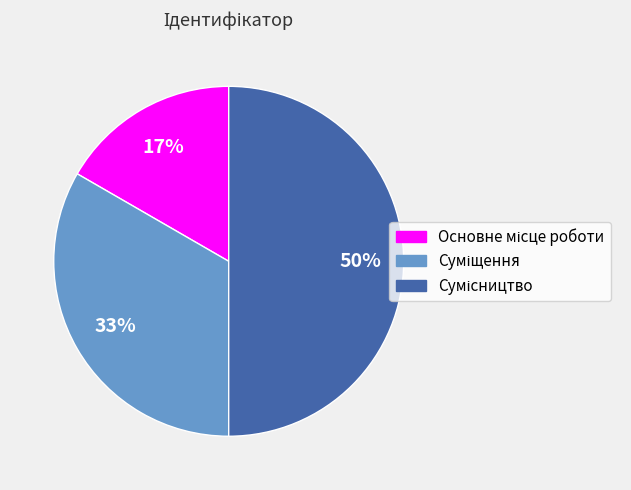

To the nearest percent, what is the average slice percentage?

33%